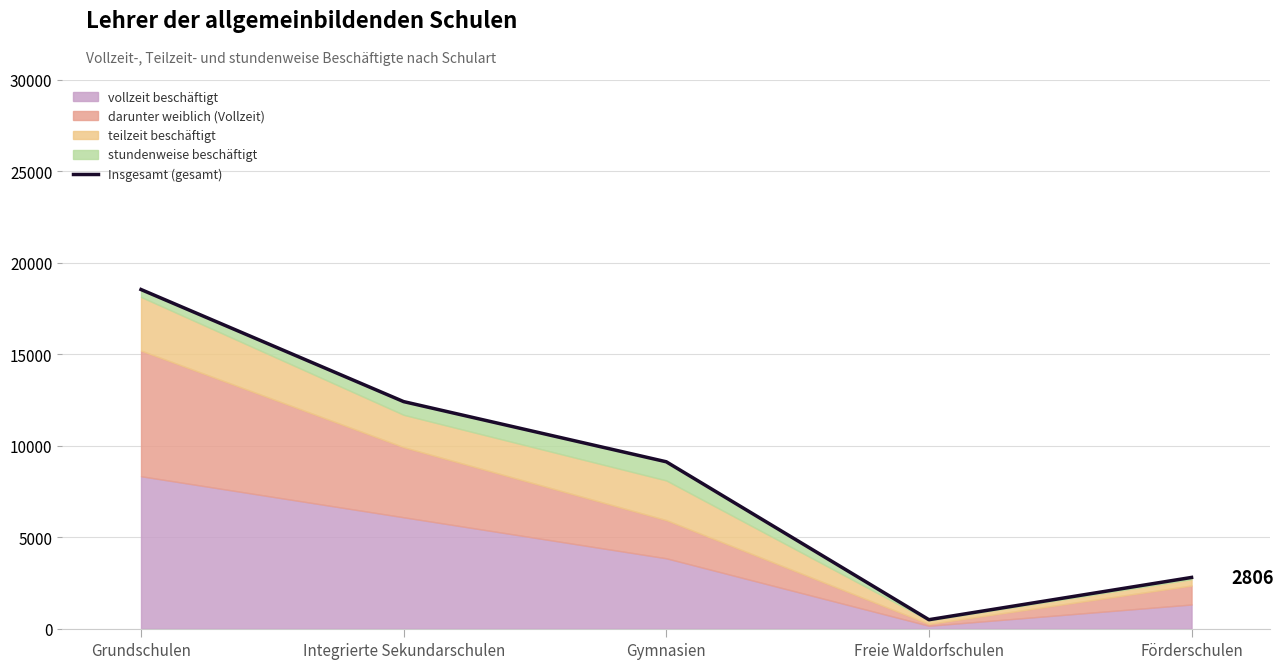

What is the sum of all values?

43364